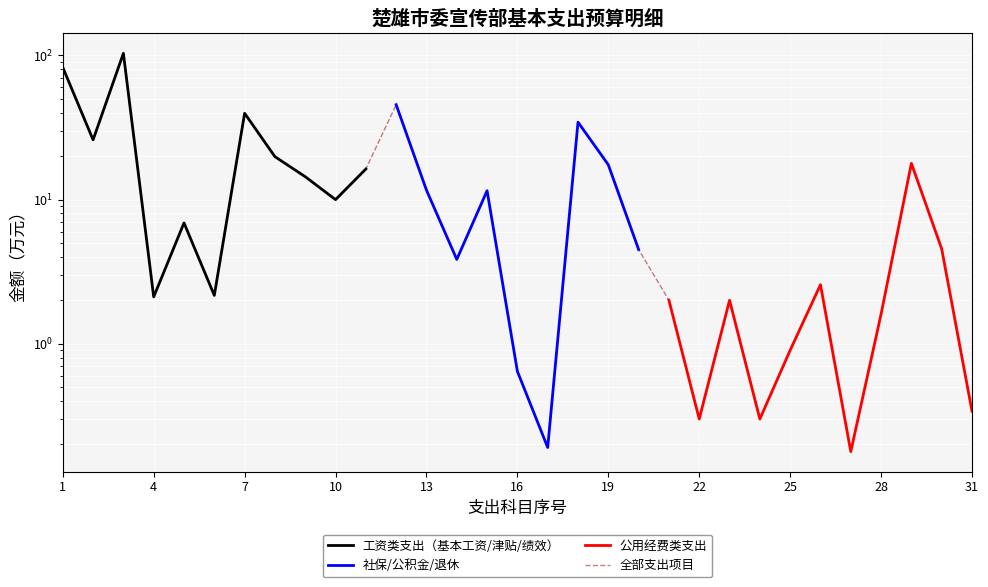

True or false: 全部支出项目 and 公用经费类支出 intersect in this chart.

False